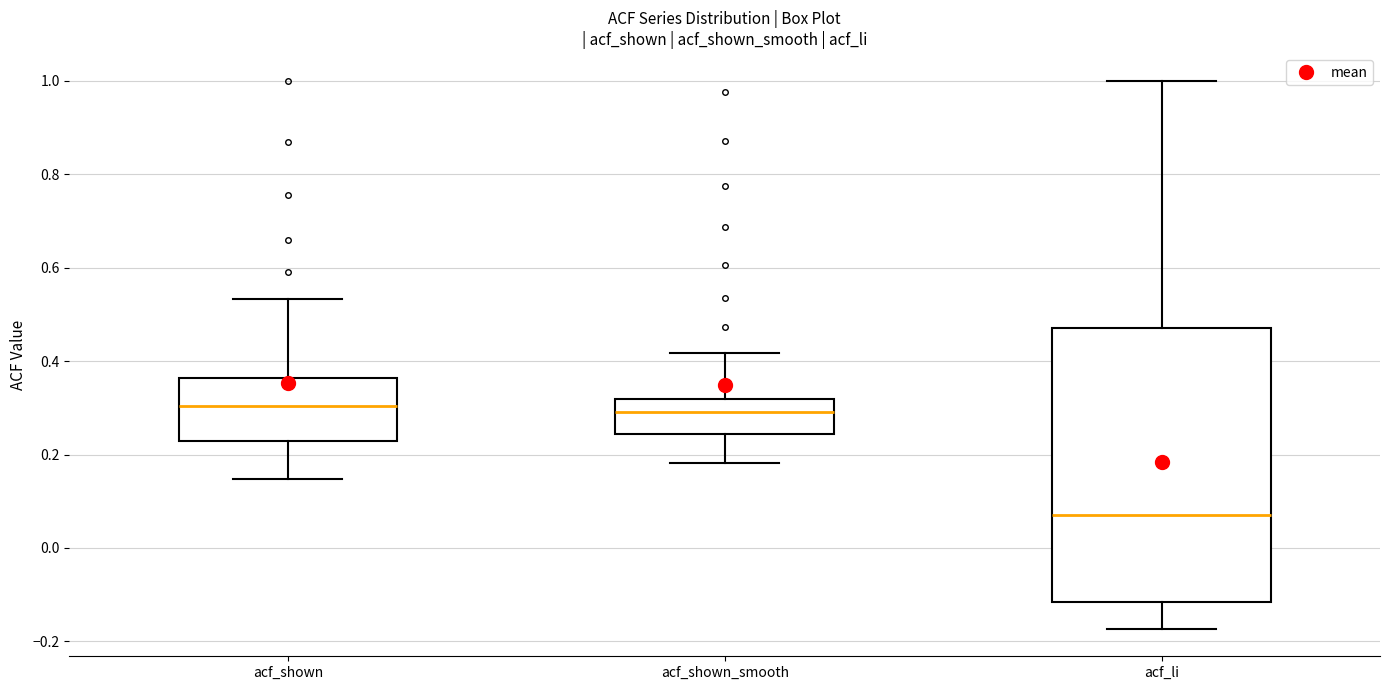

Where is the upper edge of the box for acf_li on the y-axis? The values are not printed on the chart, so give them approximately, as read against the axis.

0.48